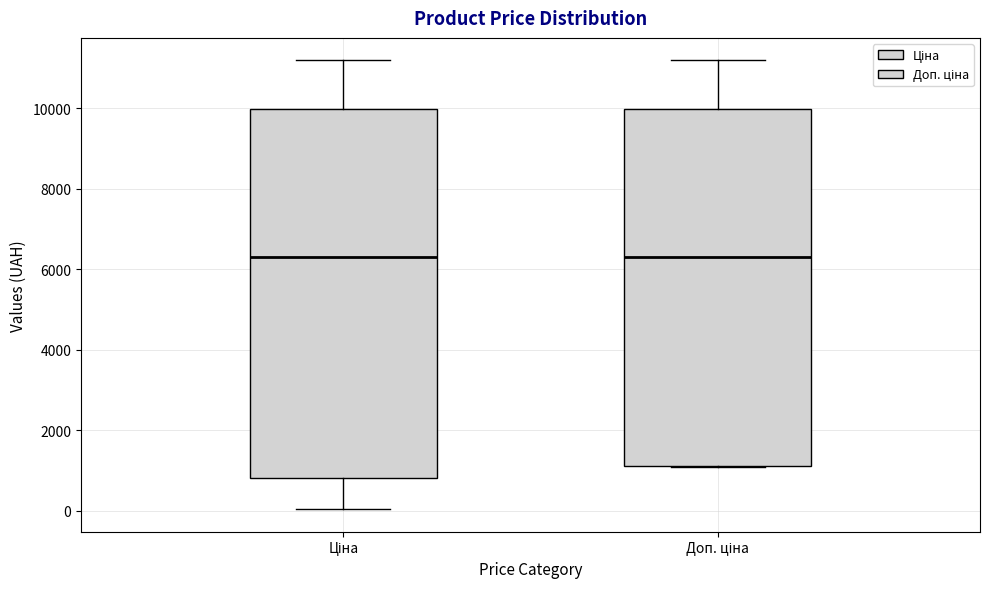

Comparing the boxes themselves (not the whiskers), which one is the tallest?

Ціна